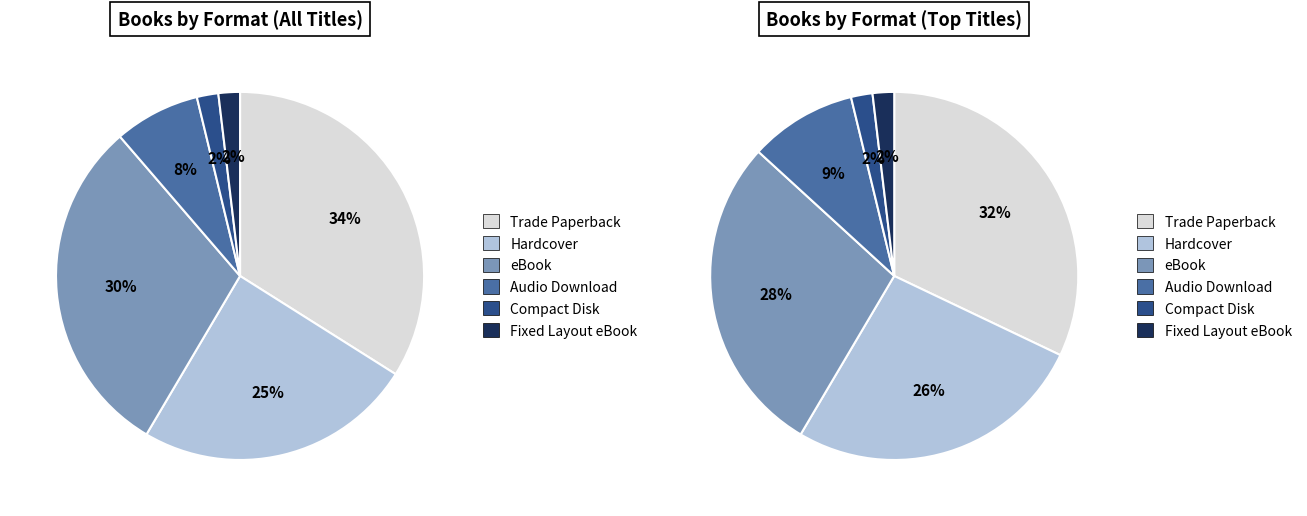

How many segments does this pie chart have?

6